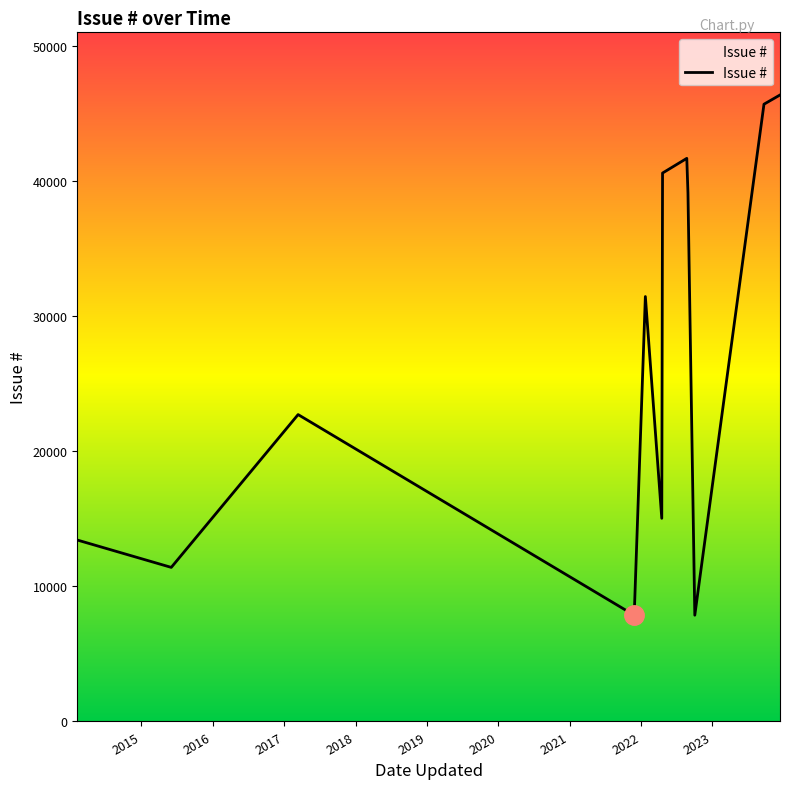

What is the difference between the maximum and minimum values?

38482